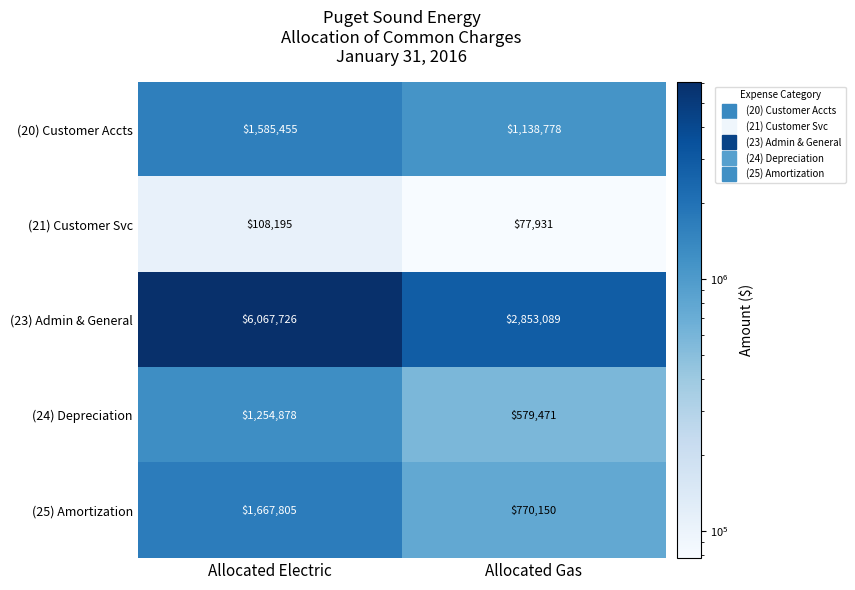

Reading left to right, extract all data points from this chart.

(20) Customer Accts: 1585455	1138778
(21) Customer Svc: 108195	77931
(23) Admin & General: 6067726	2853089
(24) Depreciation: 1254878	579471
(25) Amortization: 1667805	770150